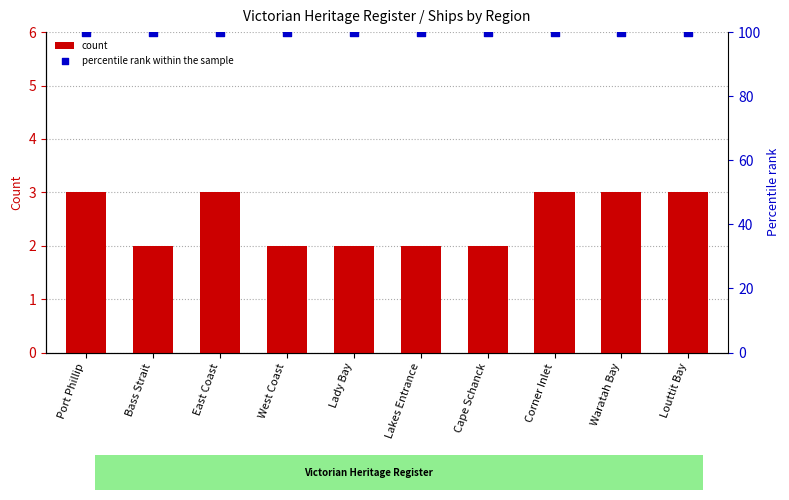

Which series has the largest total across all categories?

percentile rank within the sample